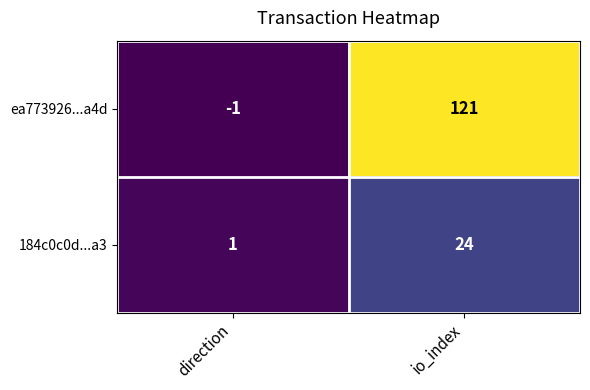

Between direction and io_index, which series saw the biggest shift?

ea773926...a4d